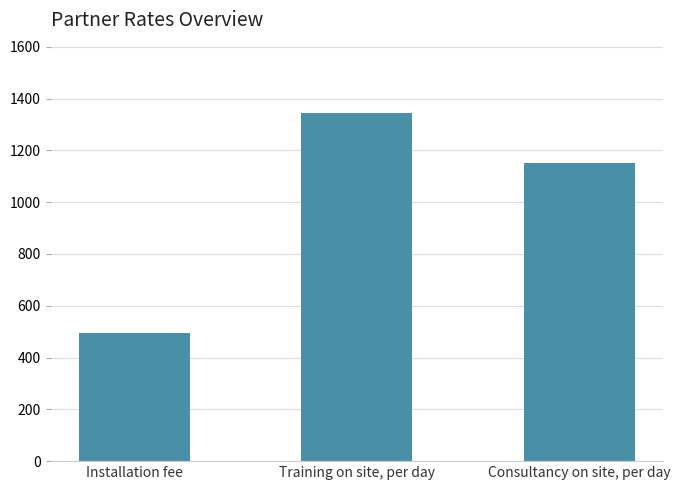

Which has a higher value, Consultancy on site, per day or Installation fee?

Consultancy on site, per day